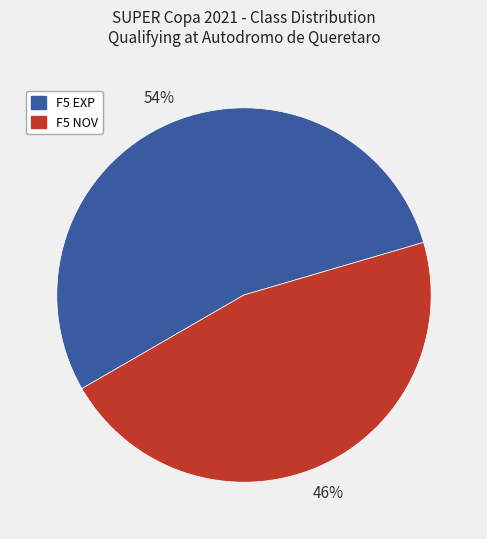

How many slices are in this pie chart?

2